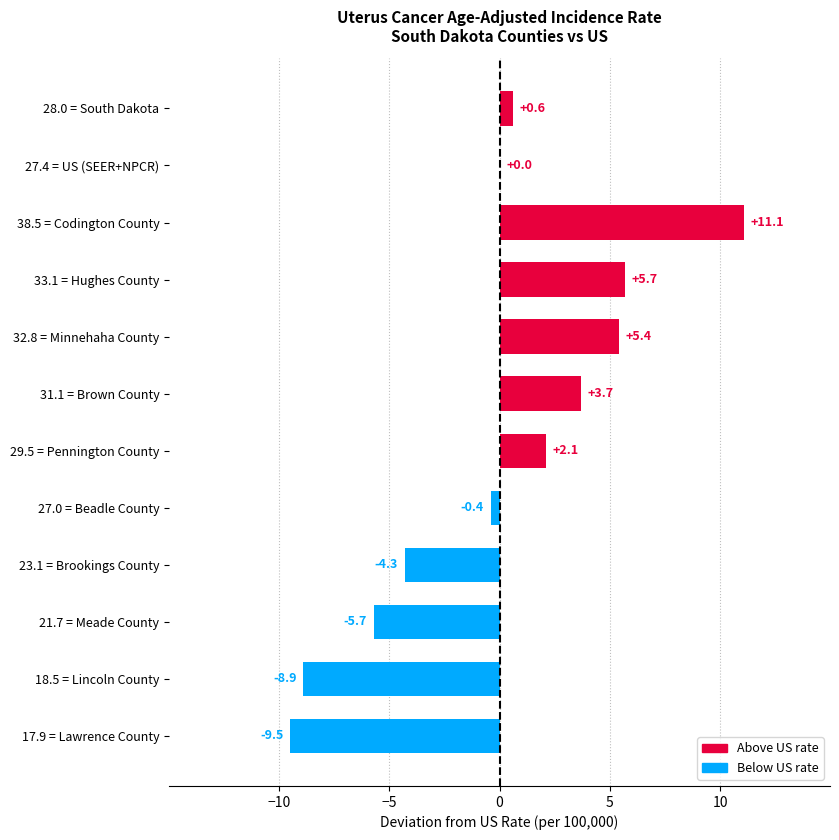

What value does the data have at Lawrence County?

17.9